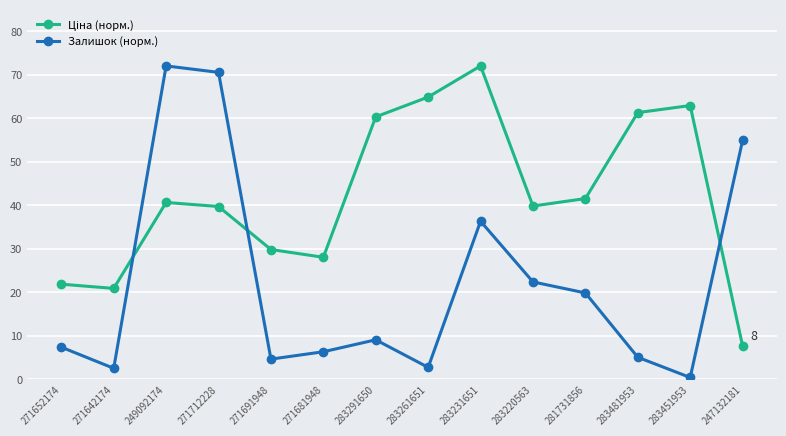

What is the label of the 11th point from the right?

271712228